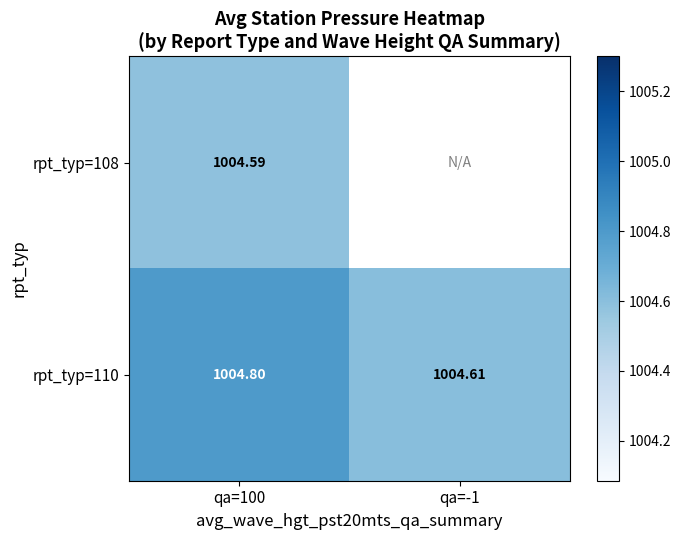

Is the value of rpt_typ=108 at qa=100 greater than the value of rpt_typ=110 at qa=-1?

No